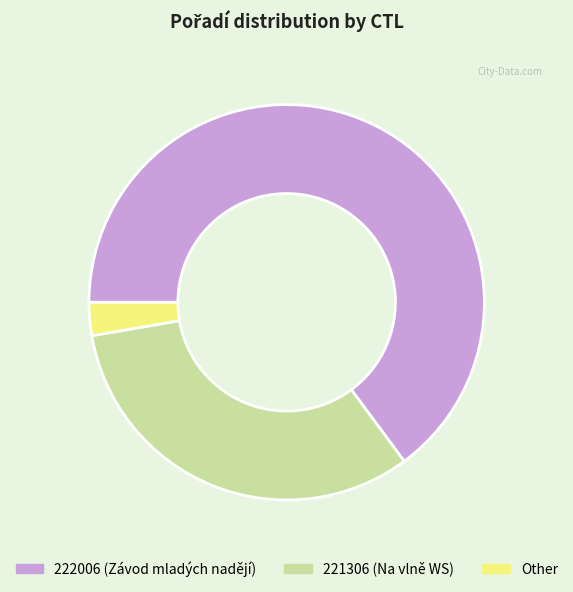

What is the majority slice?

222006